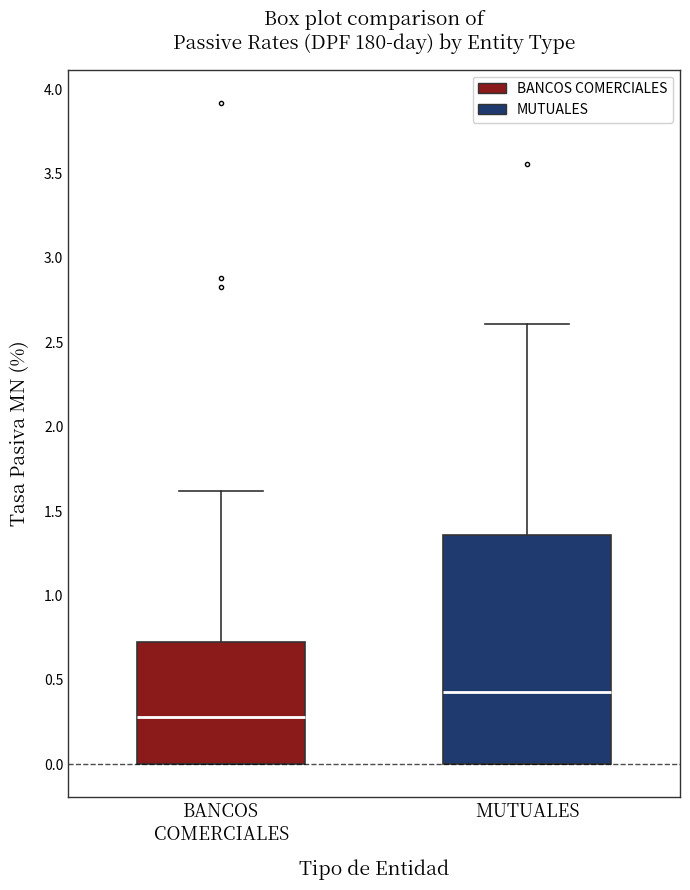

Which box is the tallest, from its lower edge to its upper edge?

MUTUALES